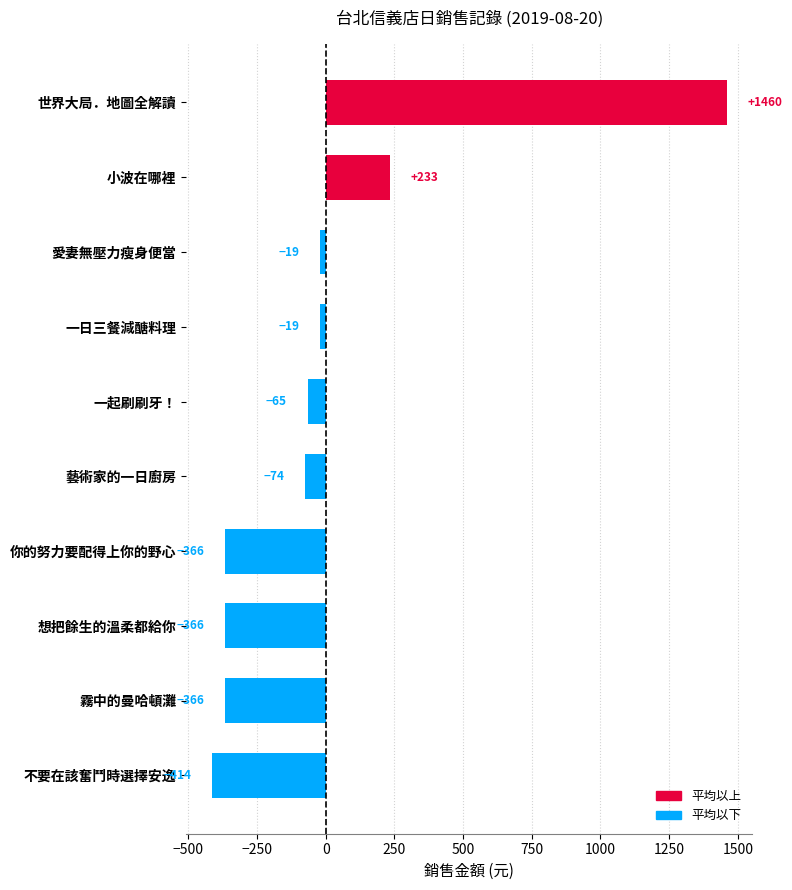

What is the smallest value displayed?

-414.4